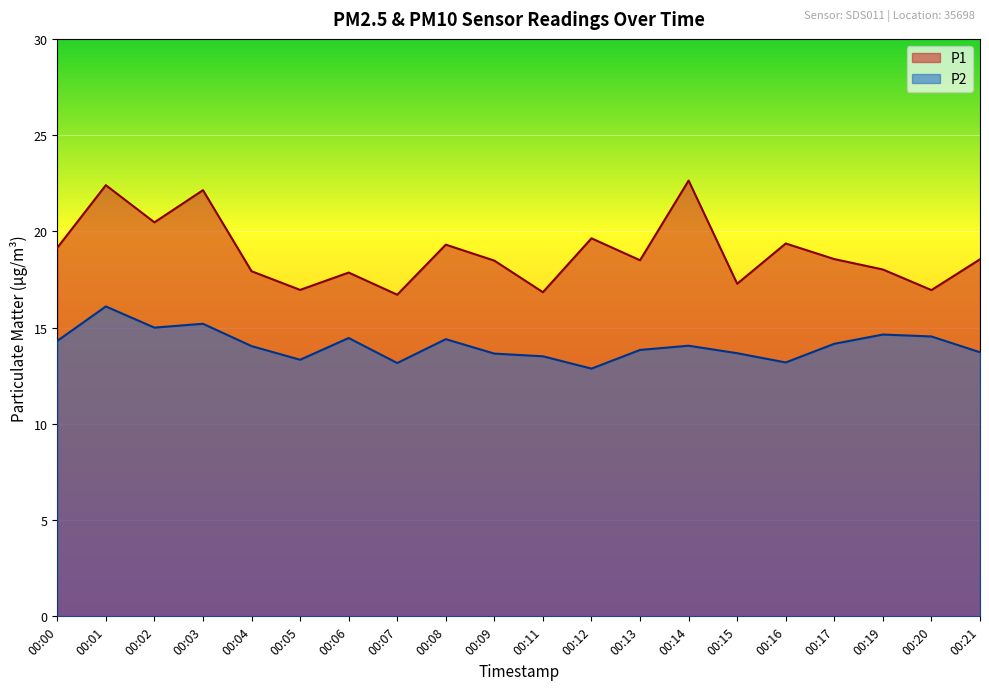

What is the spread (max minus min) of values at 00:07?

3.6